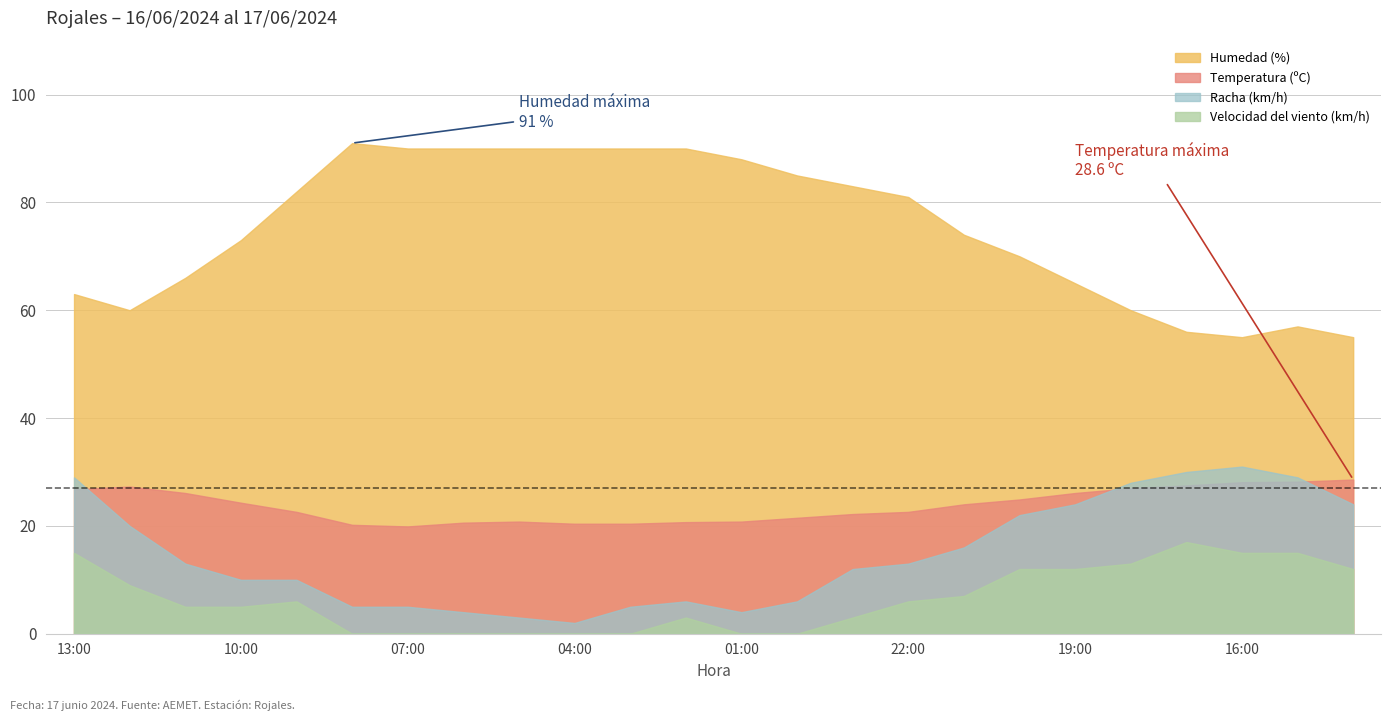

What is the value of the Velocidad del viento (km/h) point at the 21st from the left?

17.0